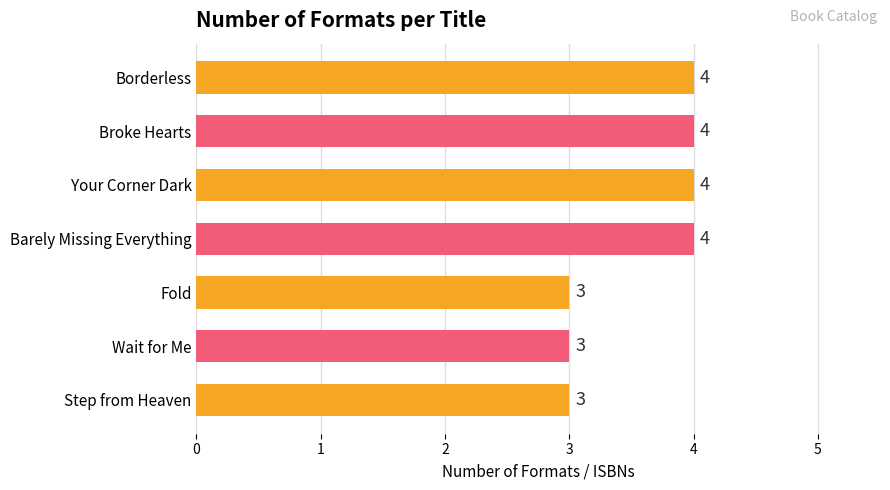

What is the sum of all values?

25